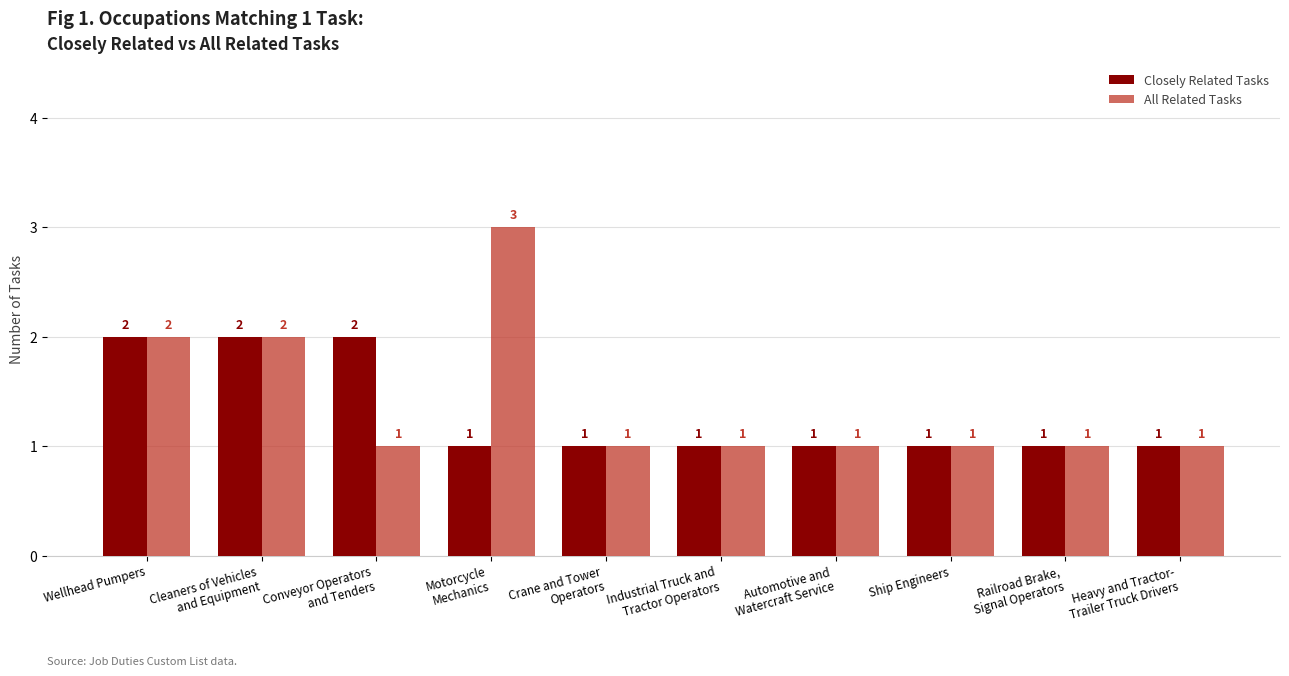

How many bars are there in total?

20